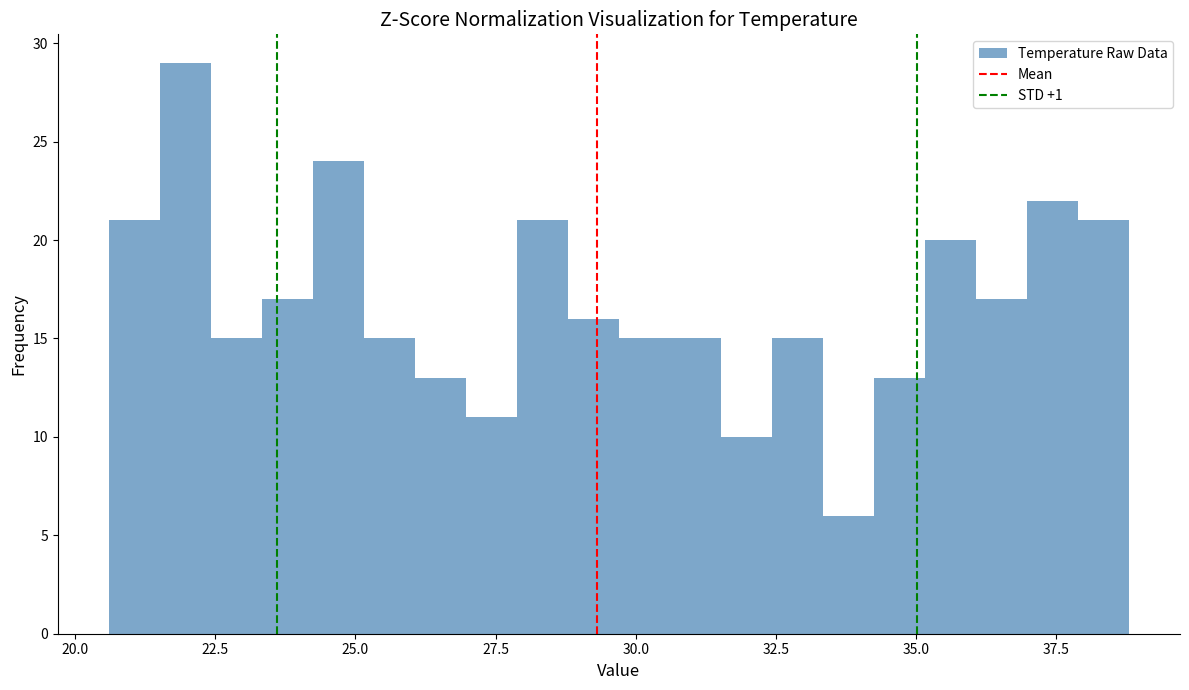

Around what value on the x-axis is the tallest bar? Give the approximate position of its centre, as read against the axis.

22.0